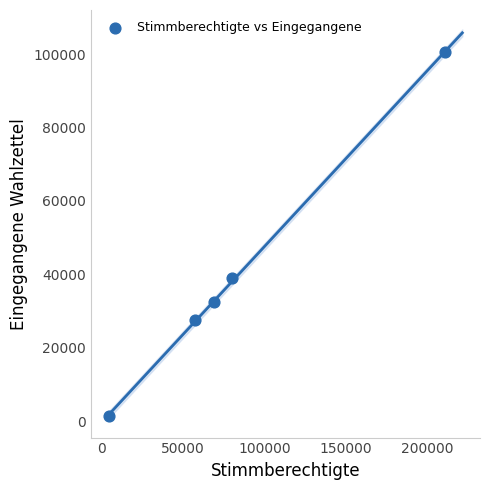

What is the range of Y values (max minus min)?

99024